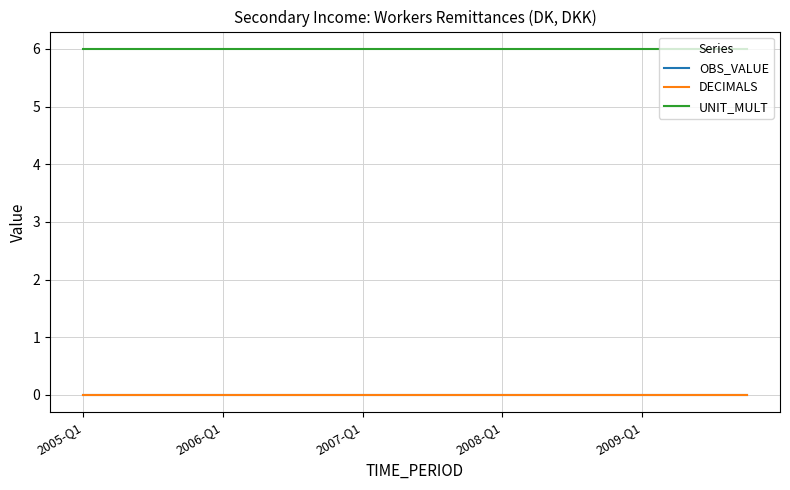

Which series has the largest total across all categories?

UNIT_MULT